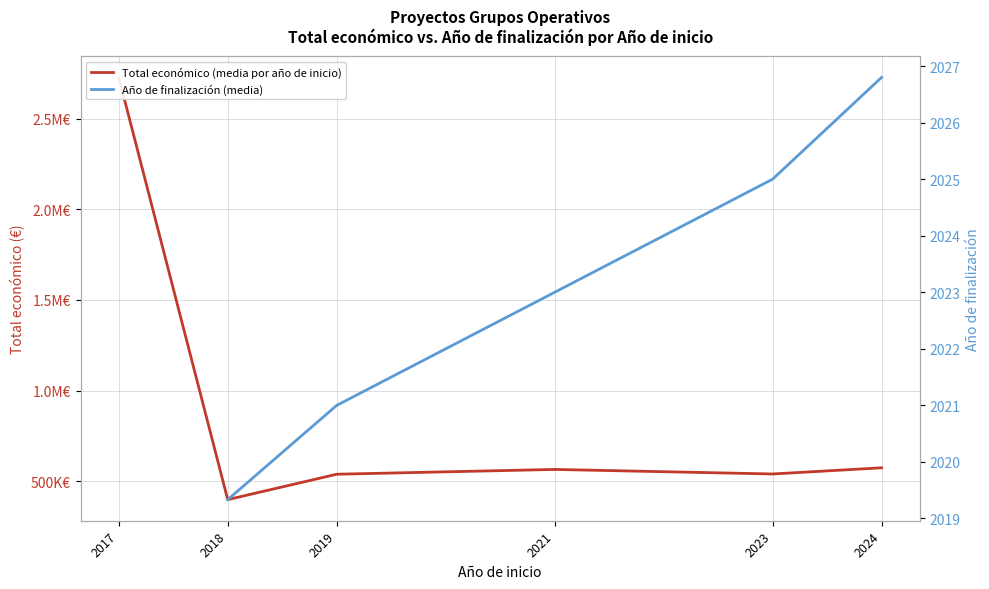

Between 2024 and 2017, which is larger?

2017